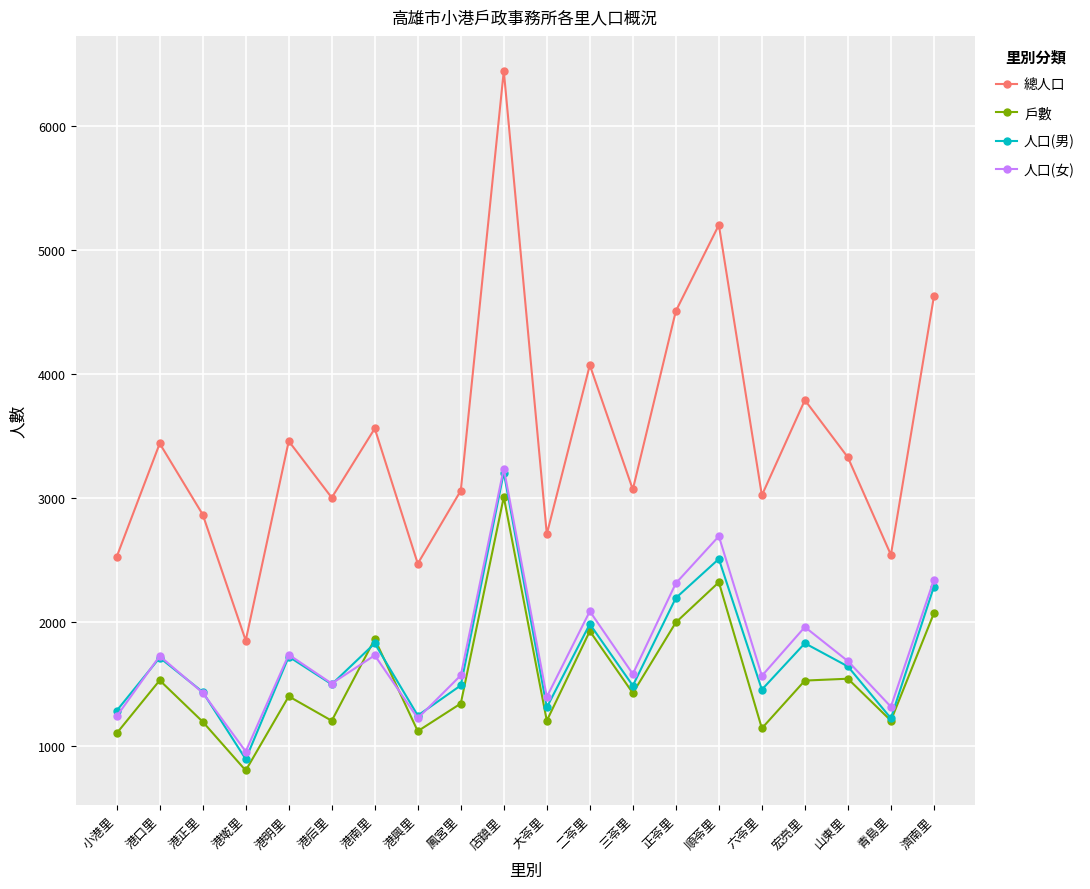

What is the maximum value for 人口(男)?

3207